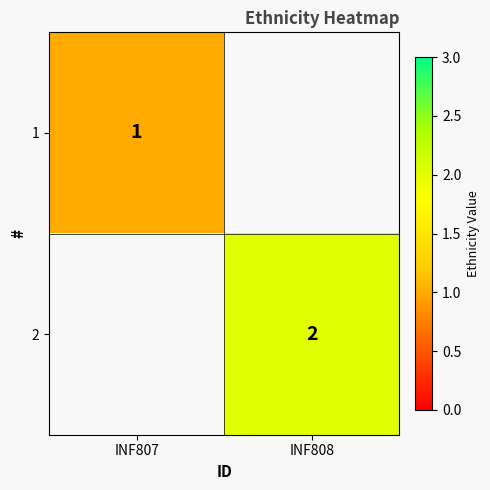

The value of 2 at INF808 is 2. True or false?

True